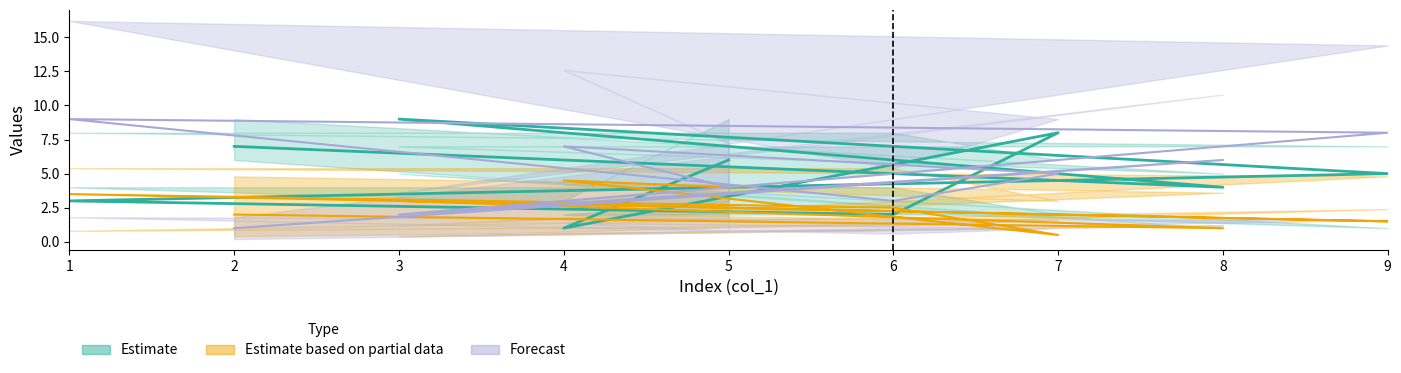

How many interior local valleys does the col_4 series have?

3